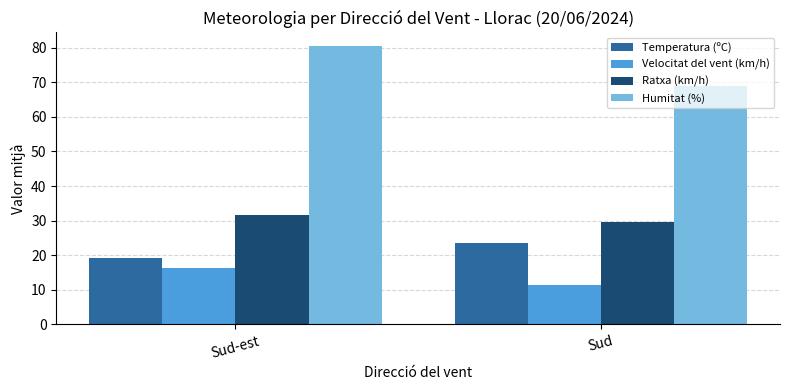

What position from the right is Sud?

1